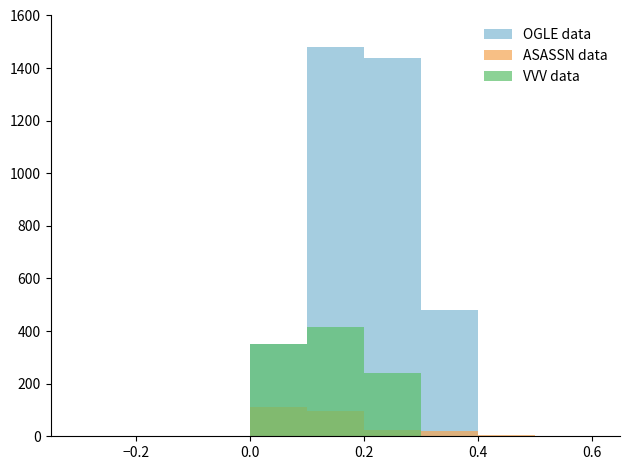

At which category does the chart reach its peak across all series?

0.2